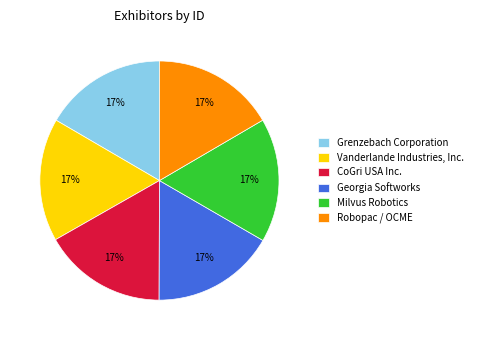

Does CoGri USA Inc. account for over 50% of the chart?

No